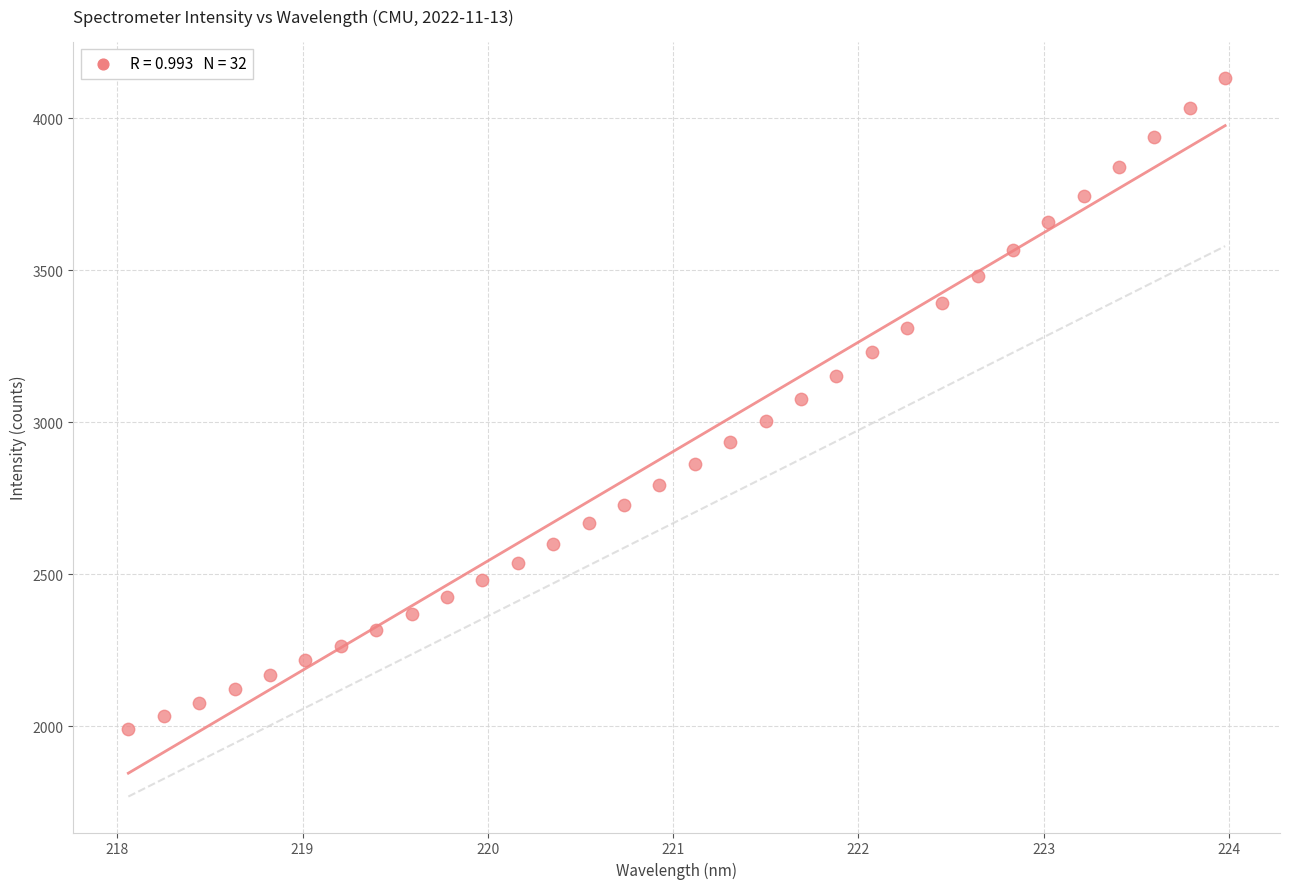

What is the range of X values (max minus min)?

5.9